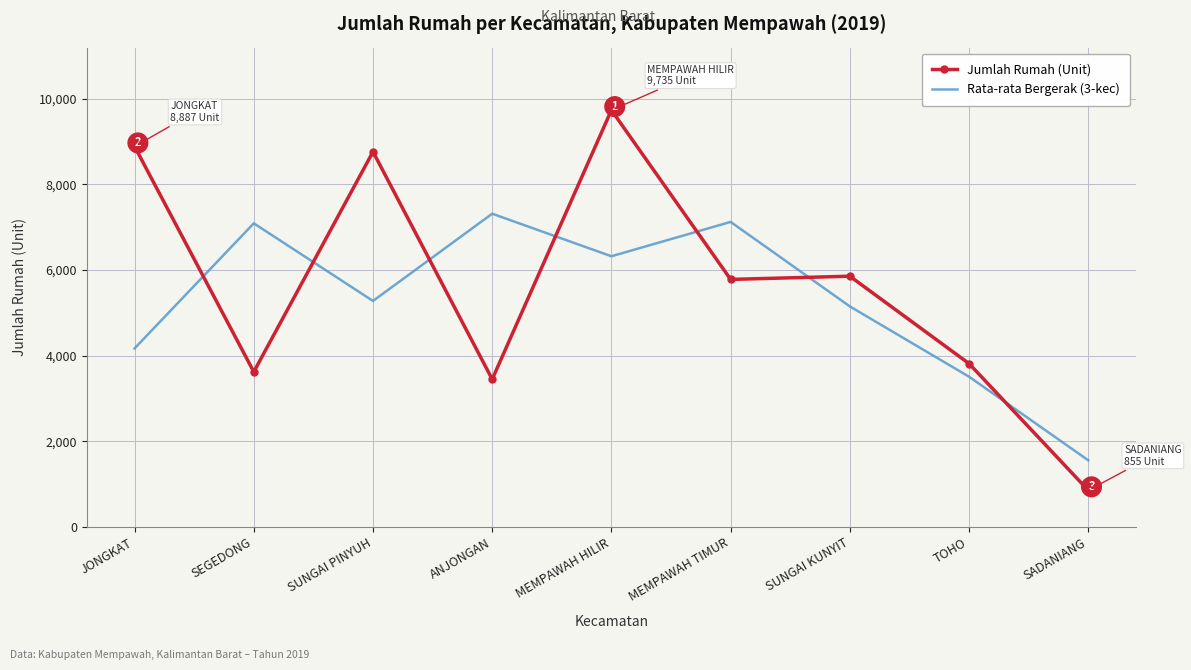

In Rata-rata Bergerak (3-kec), how many points are lower than both neighbors (excluding endpoints)?

2